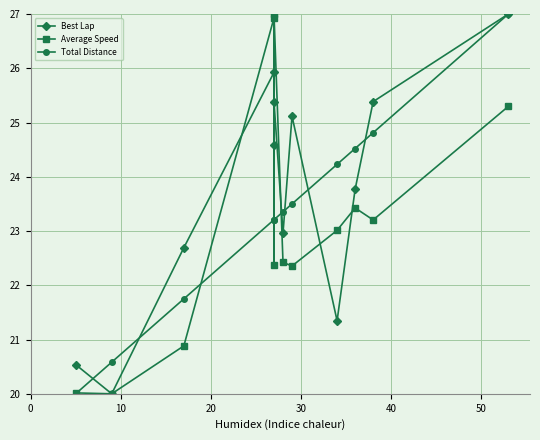

What is the difference between the maximum and minimum values in the Average Speed series?

7.0